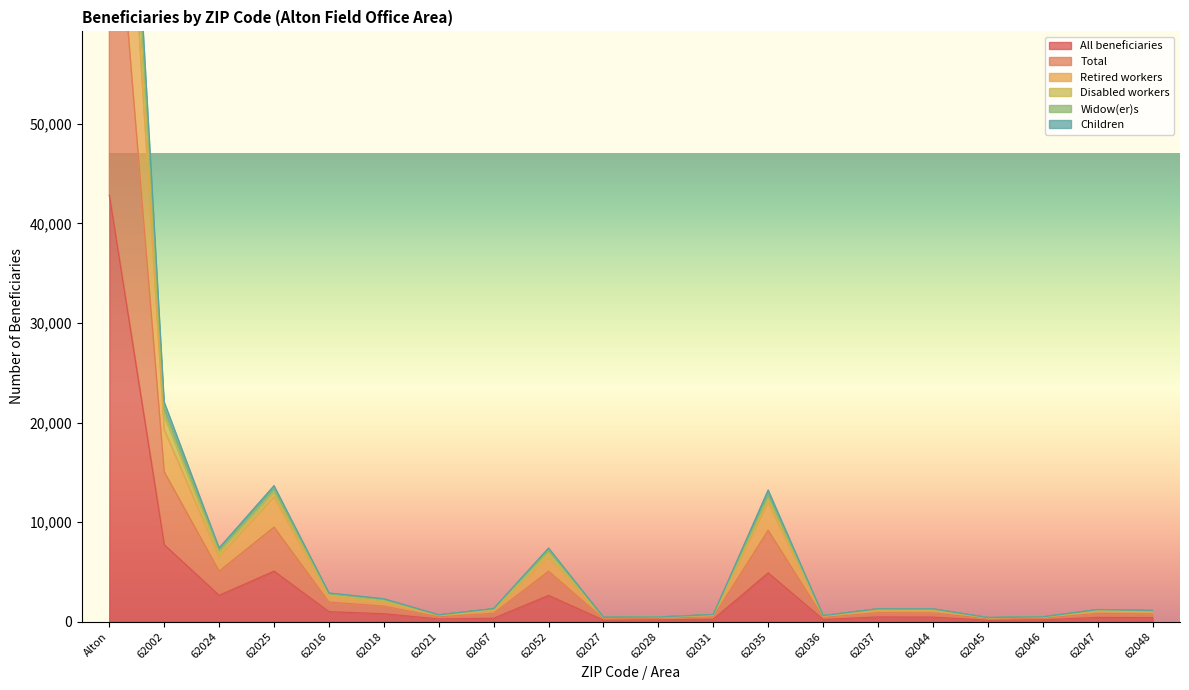

Is the value of Children at Alton greater than the value of Total at 62027?

Yes